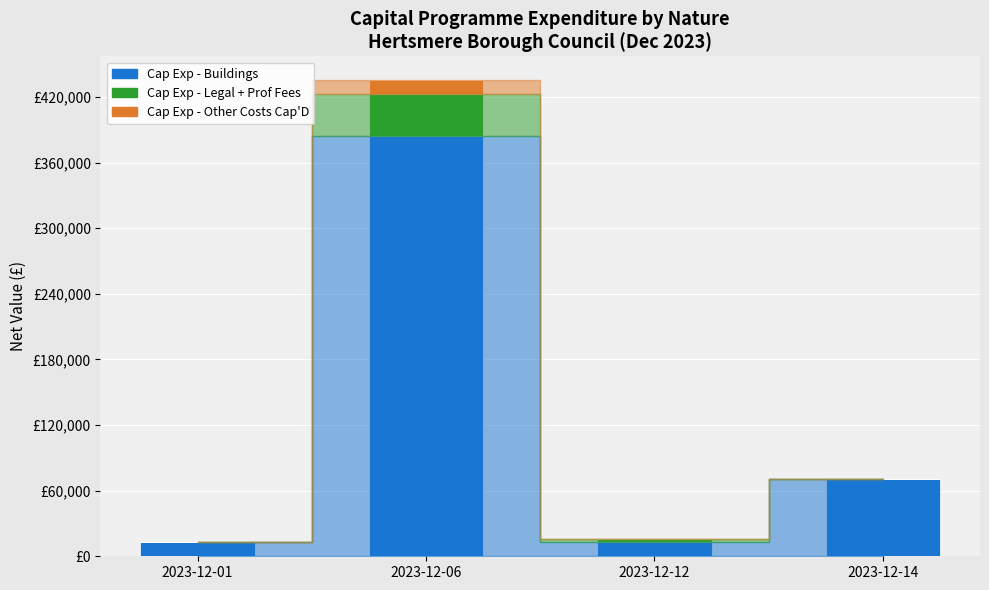

At how many categories does at least one series exceed 166326?

1